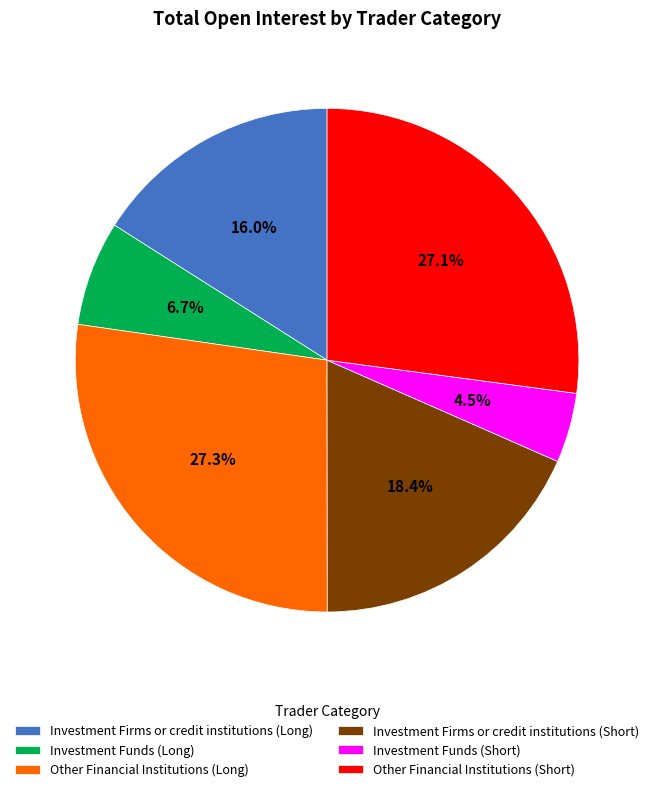

Does Investment Firms or credit institutions (Long) account for over 50% of the chart?

No